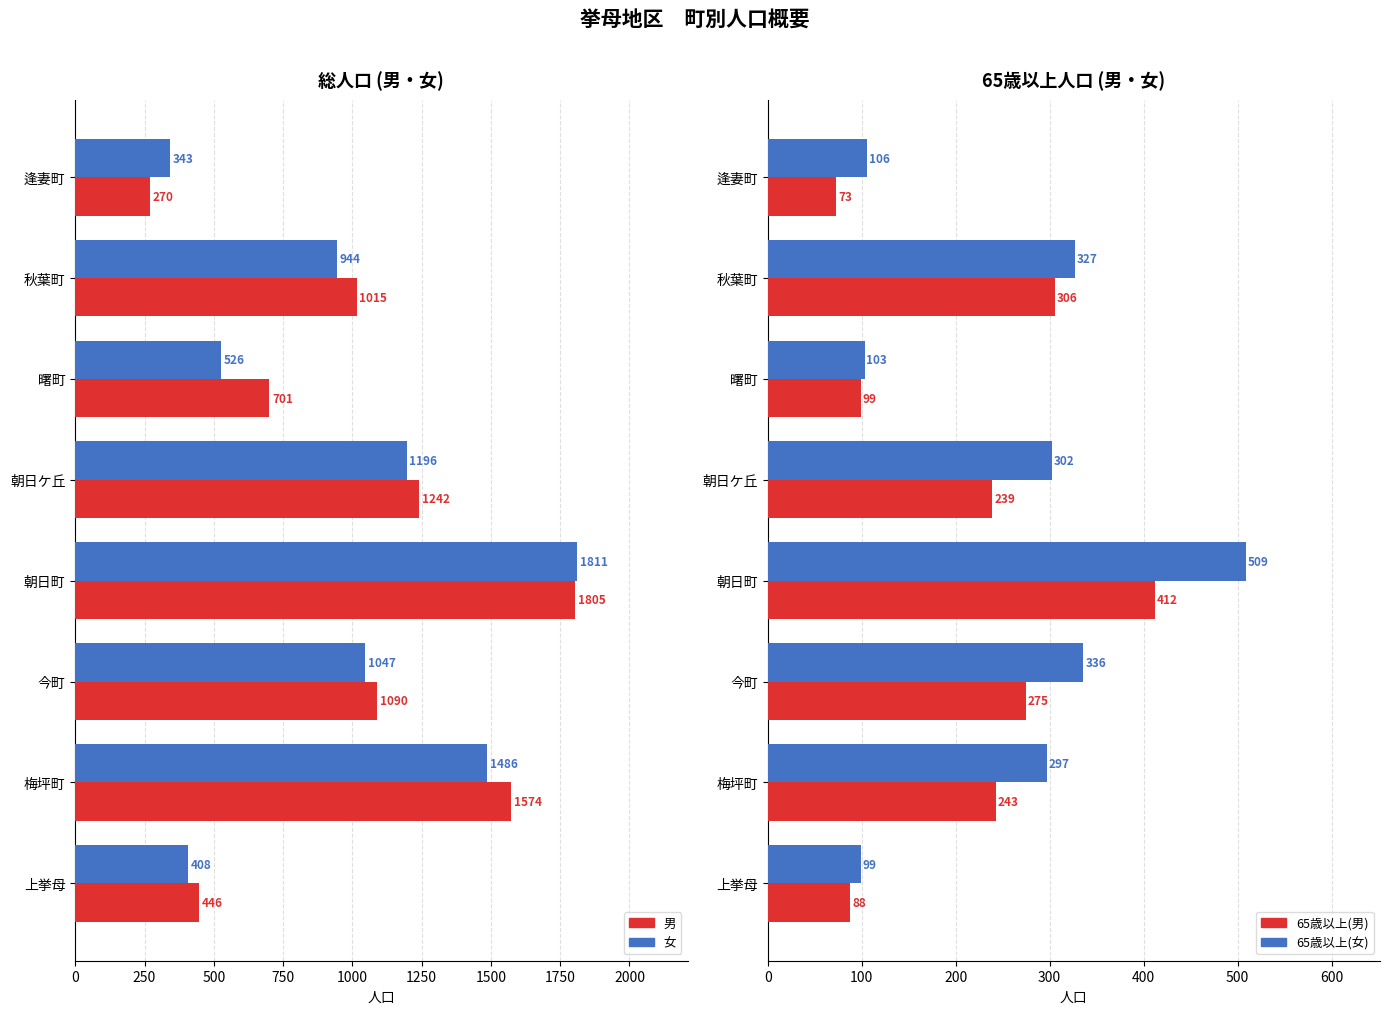

What is the value of the 男(総数) bar at the 2nd from the left?

1015